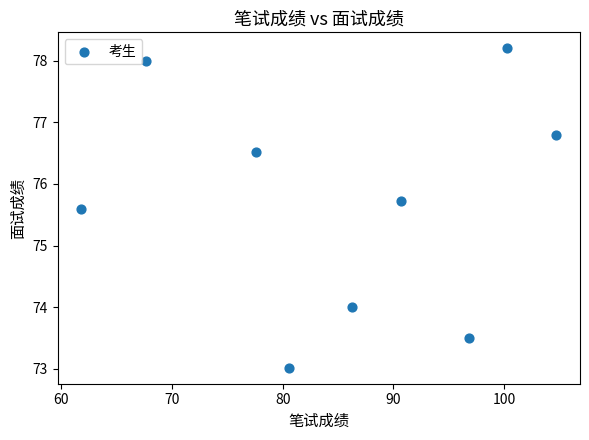

What is the range of Y values (max minus min)?

5.2